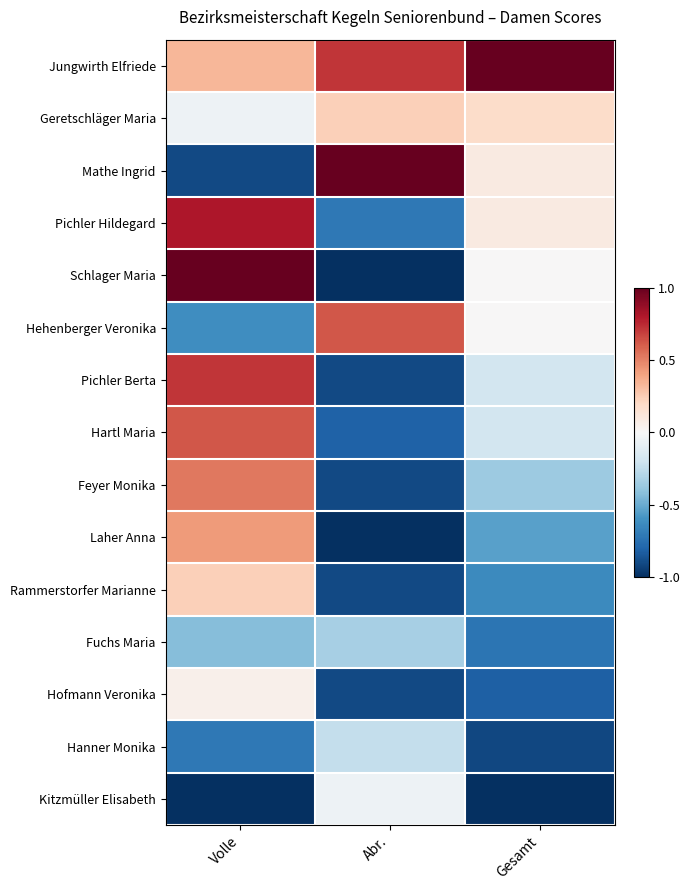

Reading left to right, list all the values displayed in this chart.

Jungwirth Elfriede: Volle=0.3	Abr.=0.7	Gesamt=1.0
Geretschläger Maria: Volle=-0.0	Abr.=0.2	Gesamt=0.2
Mathe Ingrid: Volle=-0.9	Abr.=1.0	Gesamt=0.1
Pichler Hildegard: Volle=0.8	Abr.=-0.7	Gesamt=0.1
Schlager Maria: Volle=1.0	Abr.=-1.0	Gesamt=0.0
Hehenberger Veronika: Volle=-0.6	Abr.=0.6	Gesamt=0.0
Pichler Berta: Volle=0.7	Abr.=-0.9	Gesamt=-0.2
Hartl Maria: Volle=0.6	Abr.=-0.8	Gesamt=-0.2
Feyer Monika: Volle=0.5	Abr.=-0.9	Gesamt=-0.4
Laher Anna: Volle=0.4	Abr.=-1.0	Gesamt=-0.5
Rammerstorfer Marianne: Volle=0.2	Abr.=-0.9	Gesamt=-0.6
Fuchs Maria: Volle=-0.4	Abr.=-0.3	Gesamt=-0.7
Hofmann Veronika: Volle=0.0	Abr.=-0.9	Gesamt=-0.8
Hanner Monika: Volle=-0.7	Abr.=-0.2	Gesamt=-0.9
Kitzmüller Elisabeth: Volle=-1.0	Abr.=-0.0	Gesamt=-1.0